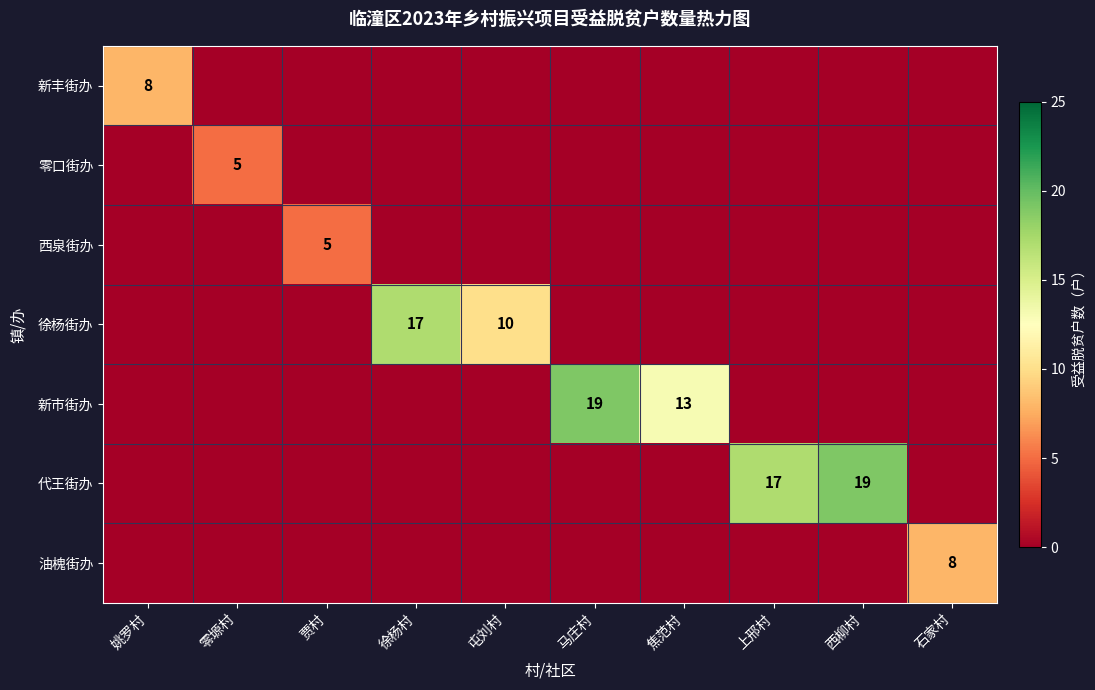

True or false: 新市街办 has a value of 19 at 马庄村.

True